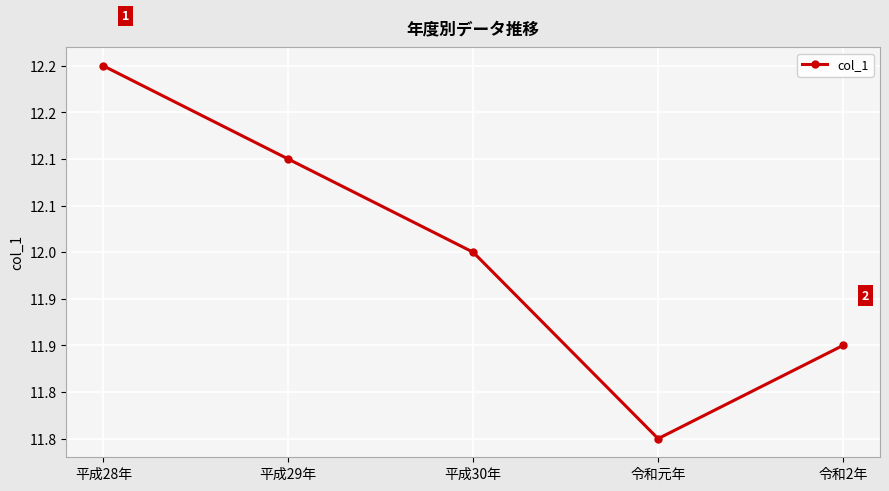

What is the label of the 4th point from the left?

令和元年